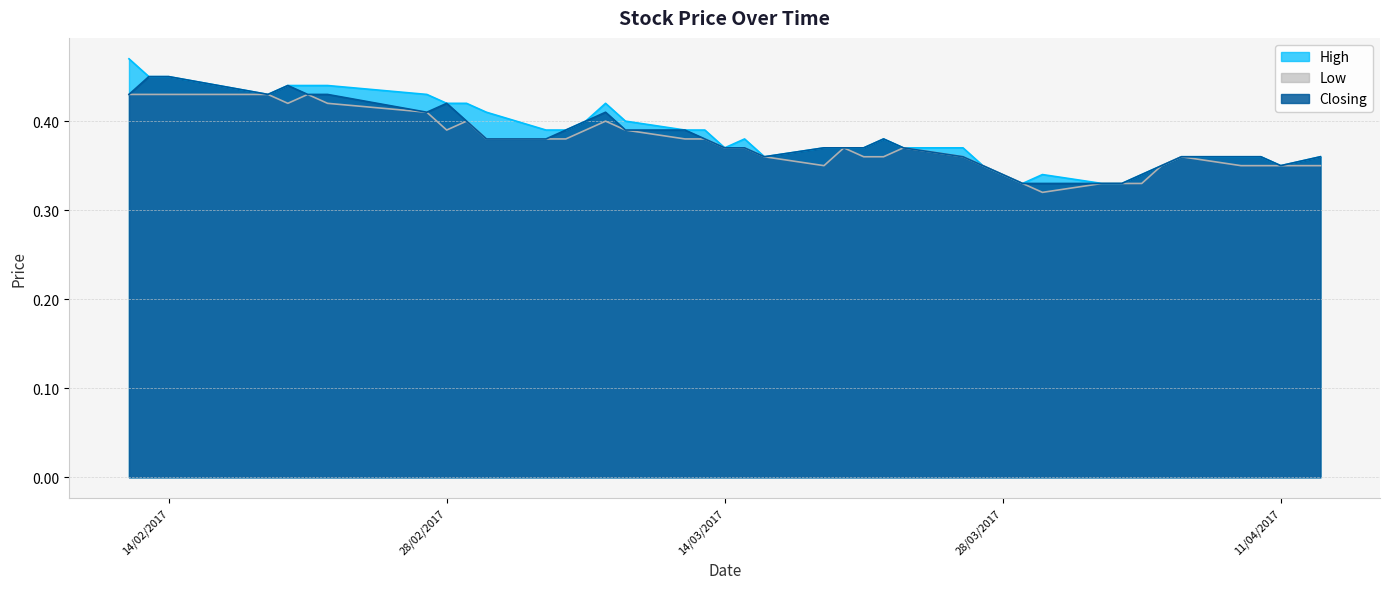

Rank the series at 21/03/2017 from highest to lowest value.

High, Closing, Low